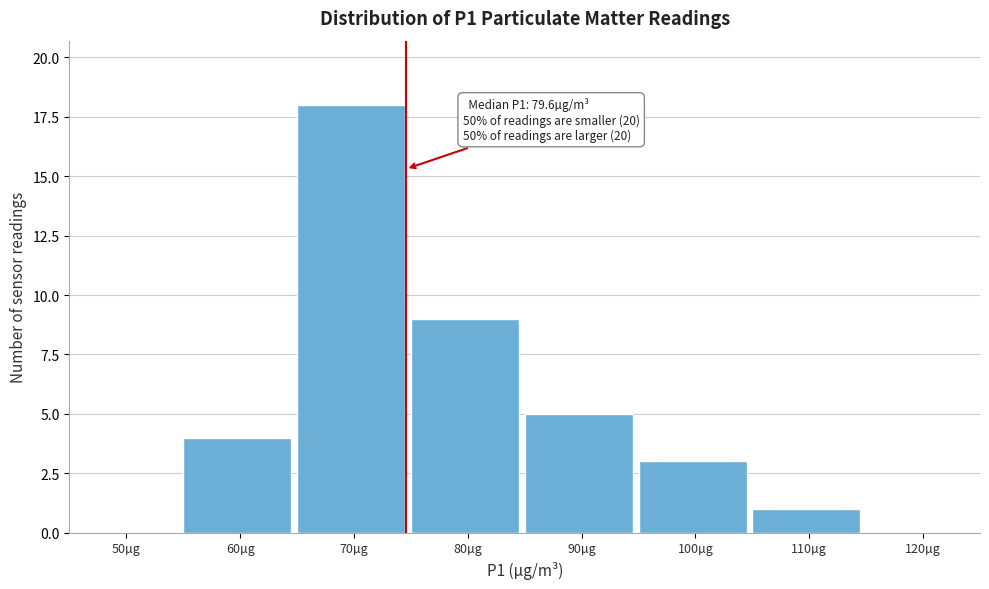

Reading left to right, extract all data points from this chart.

50µg=0	60µg=4	70µg=18	80µg=9	90µg=5	100µg=3	110µg=1	120µg=0